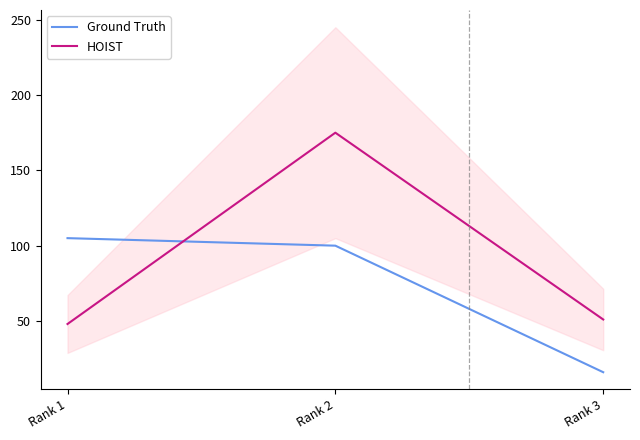

Reading left to right, transcribe all the data shown in this chart.

Ground Truth: Rank 1=105	Rank 2=100	Rank 3=16
HOIST: Rank 1=48	Rank 2=175	Rank 3=51